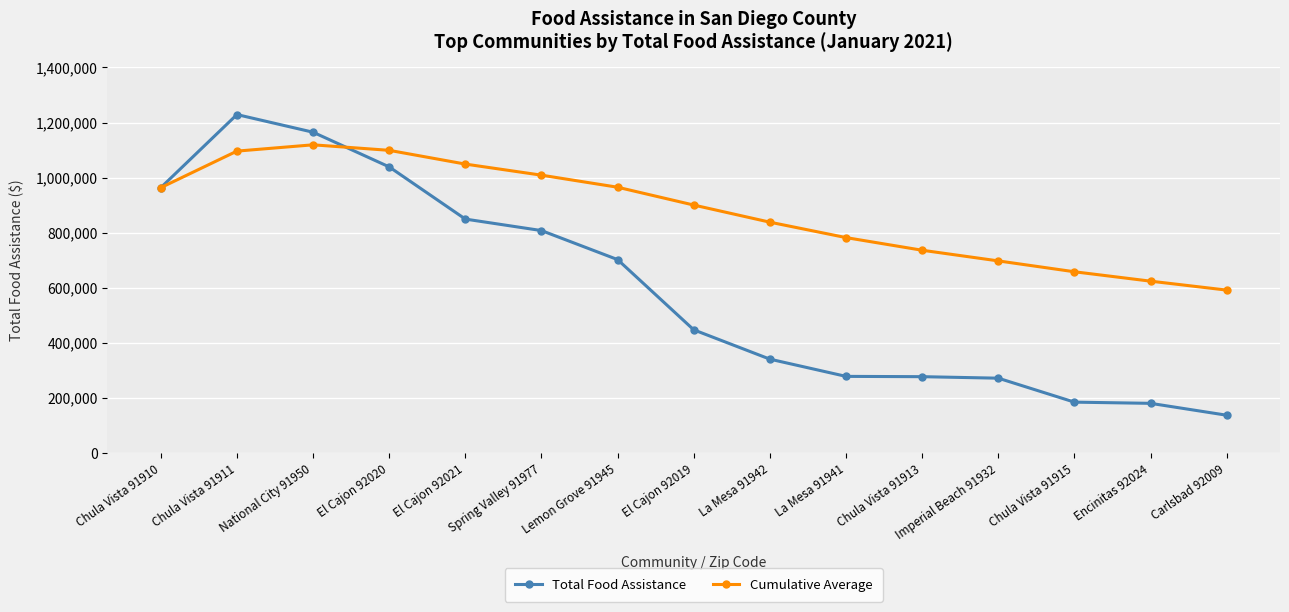

What is the difference between the second highest and minimum values in the Total Food Assistance series?

1027009.8